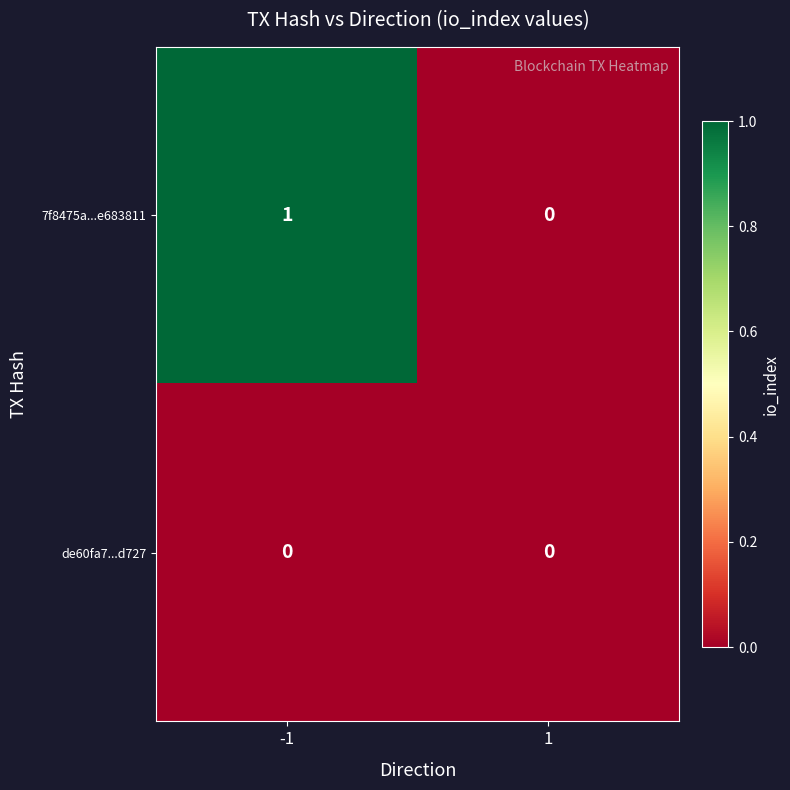

Which series has the largest total across all categories?

7f8475a...e683811